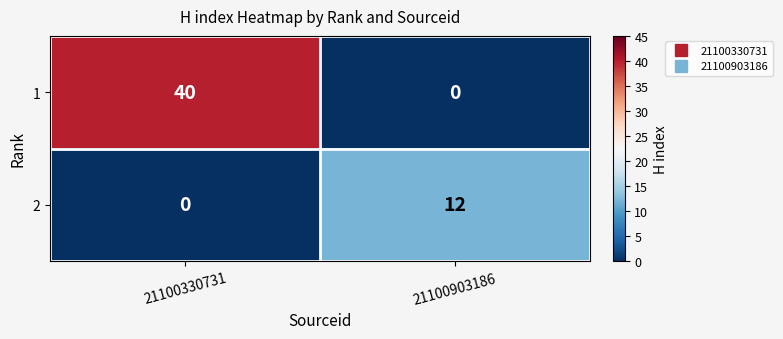

Rank the series by their maximum value, from highest to lowest.

1, 2